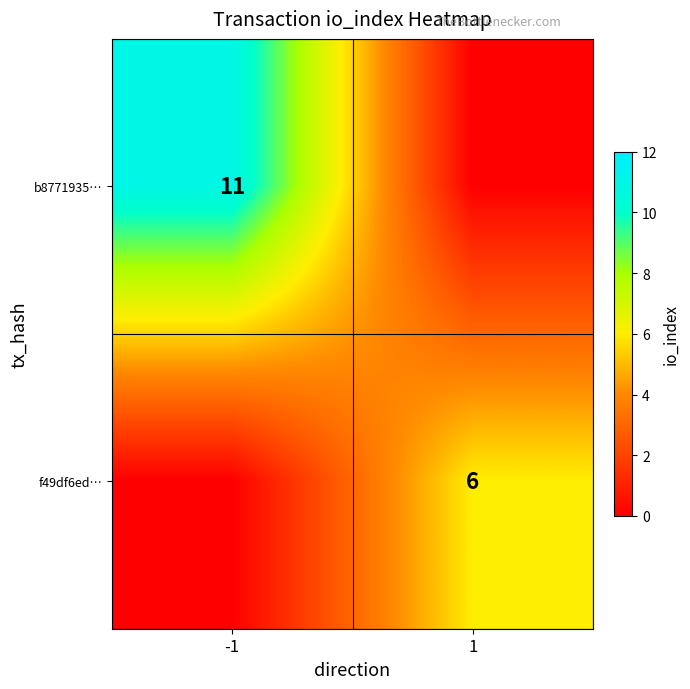

True or false: f49df6ed… has a value of 10 at 1.

False